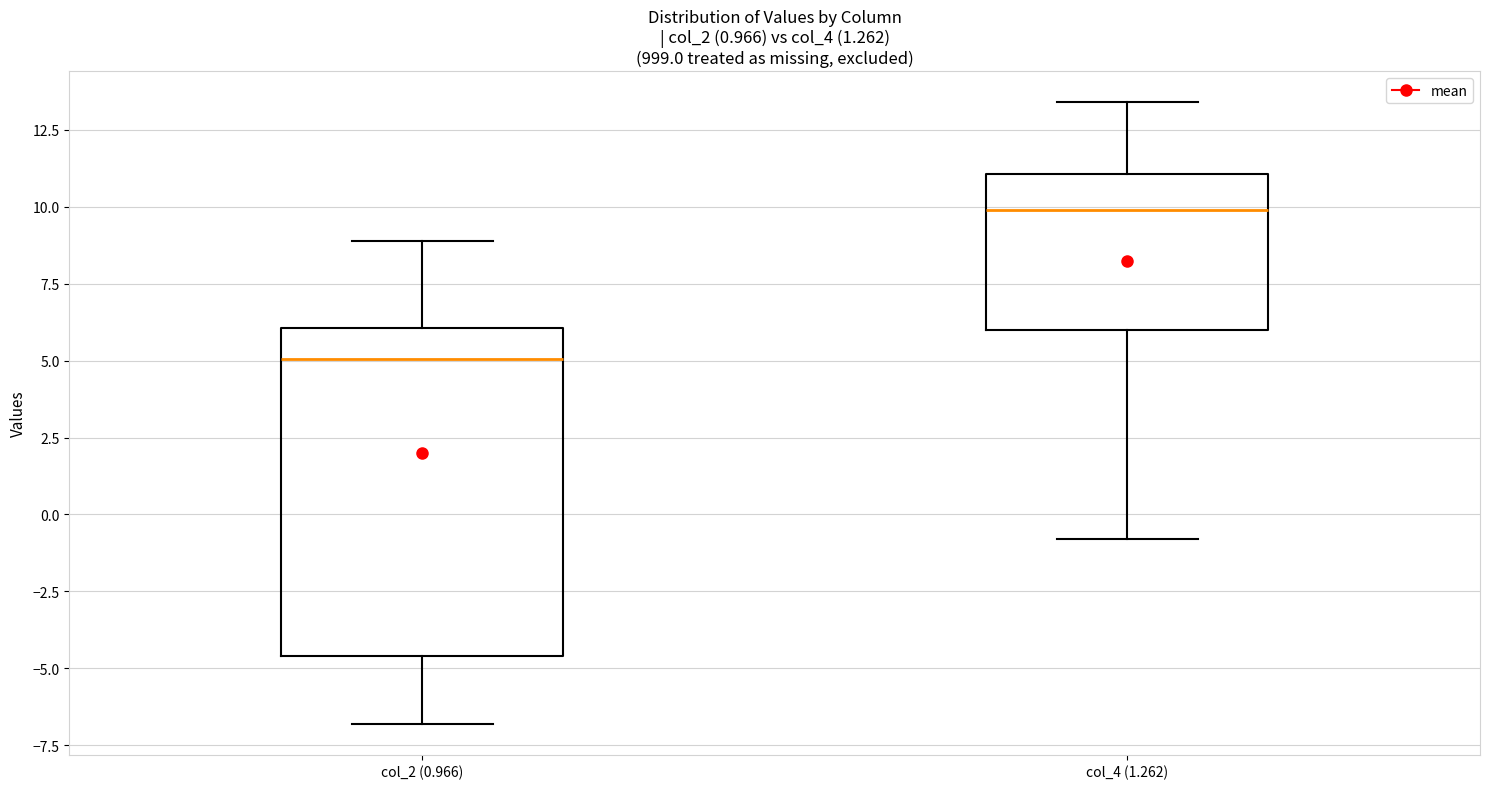

Comparing the boxes themselves (not the whiskers), which one is the tallest?

col_2 (0.966)